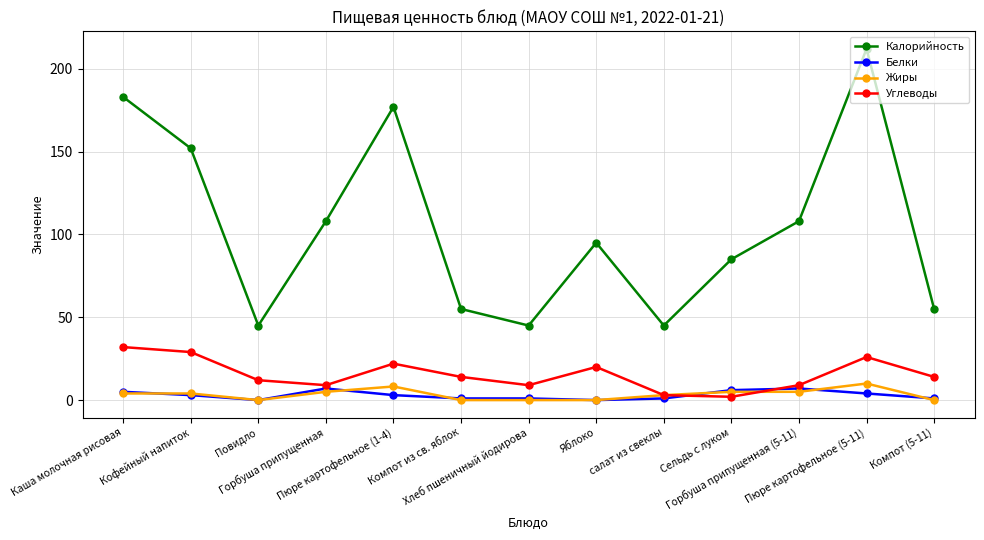

What position from the left is Пюре картофельное (1-4)?

5